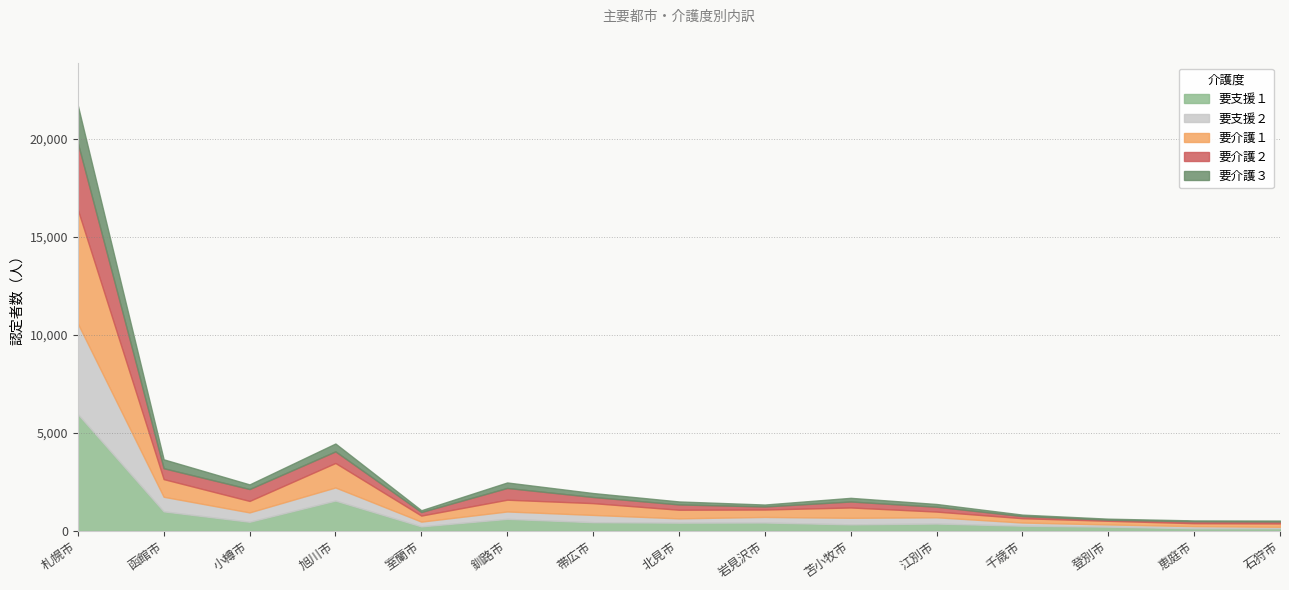

True or false: 要介護１ and 要介護３ cross at least once.

False